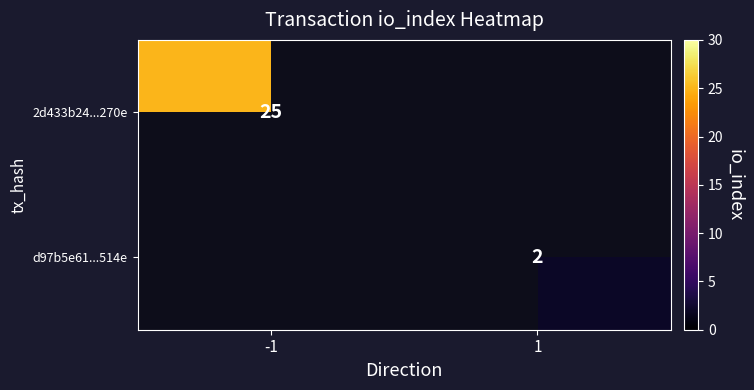

How many categories are shown in the chart?

2